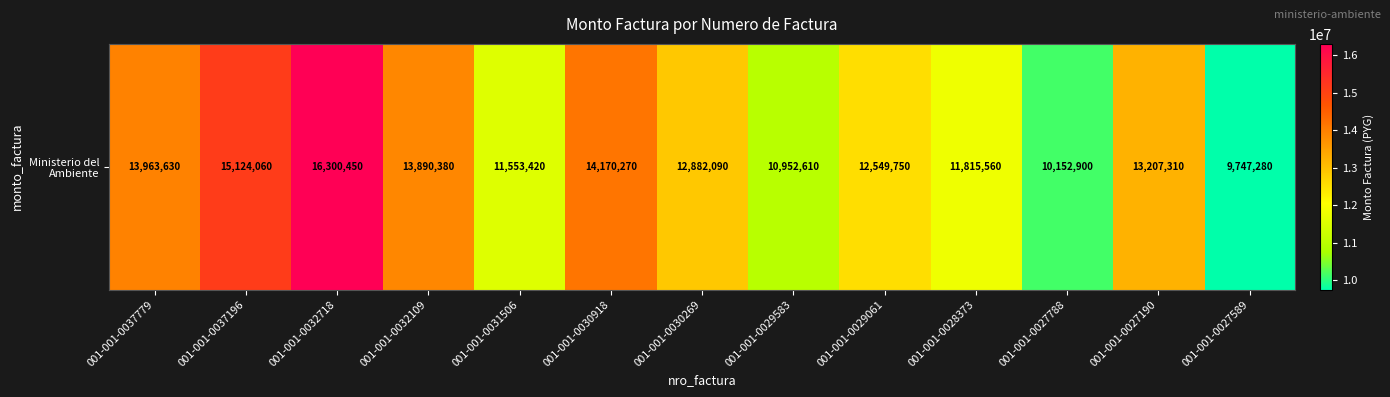

What is the approximate value at 001-001-0032109?

13890380